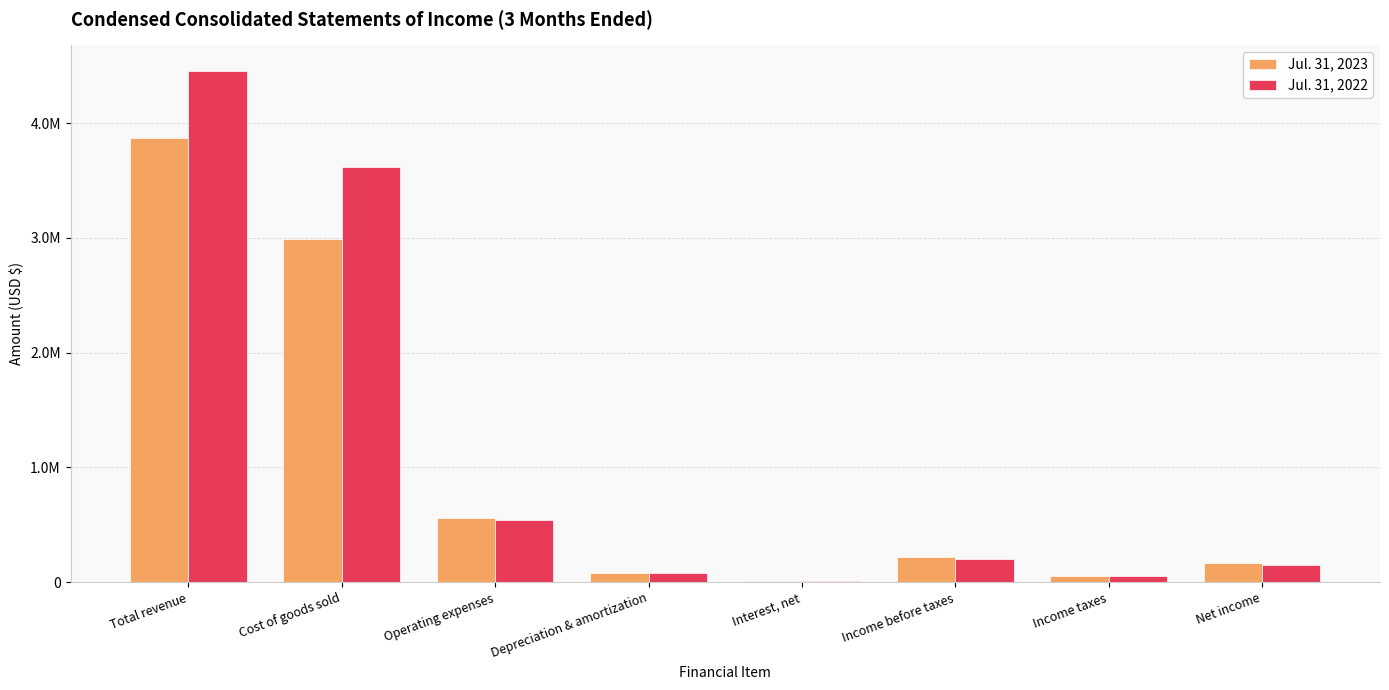

The Jul. 31, 2022 series shows 49936 at Income taxes. True or false?

True